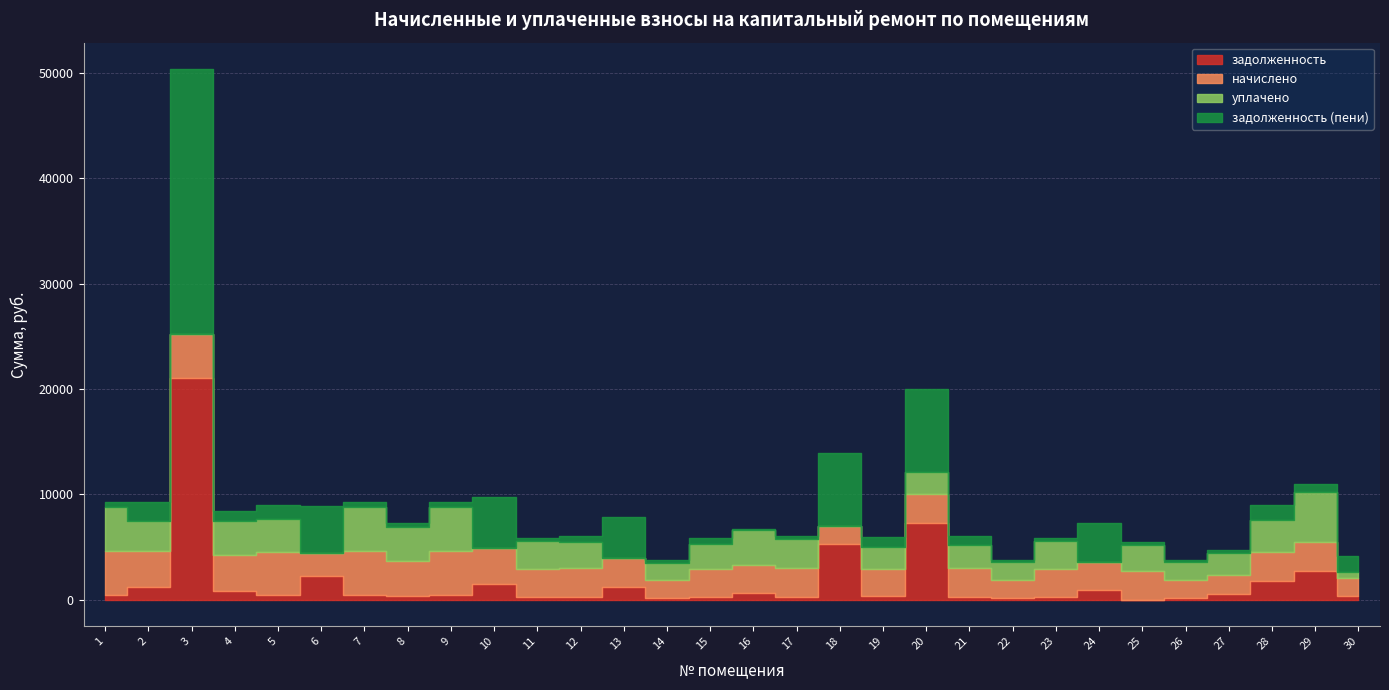

True or false: уплачено and начислено cross at least once.

True